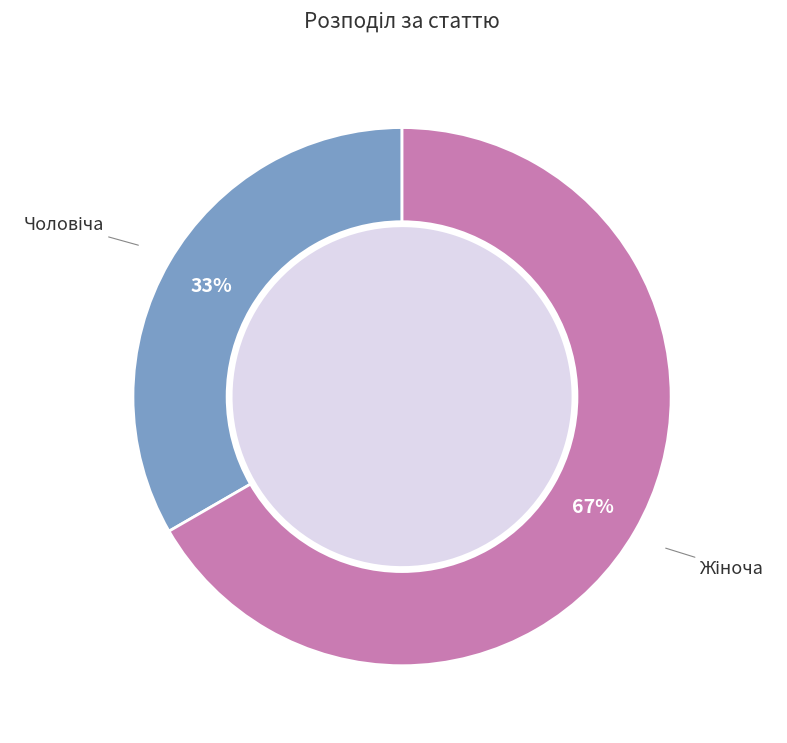

To the nearest percent, what is the average slice percentage?

50%